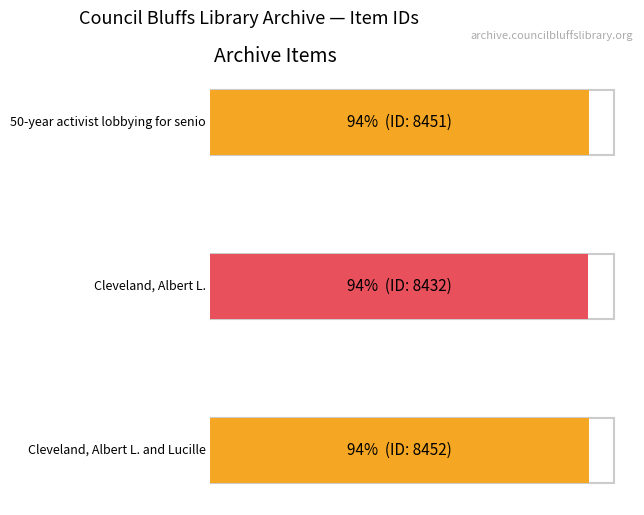

Count the number of categories in the chart.

3